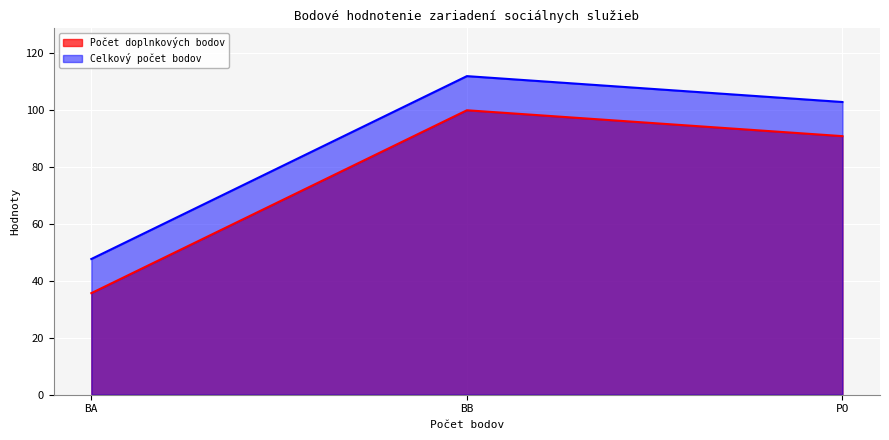

Does the chart display data point markers on the line(s)?

No